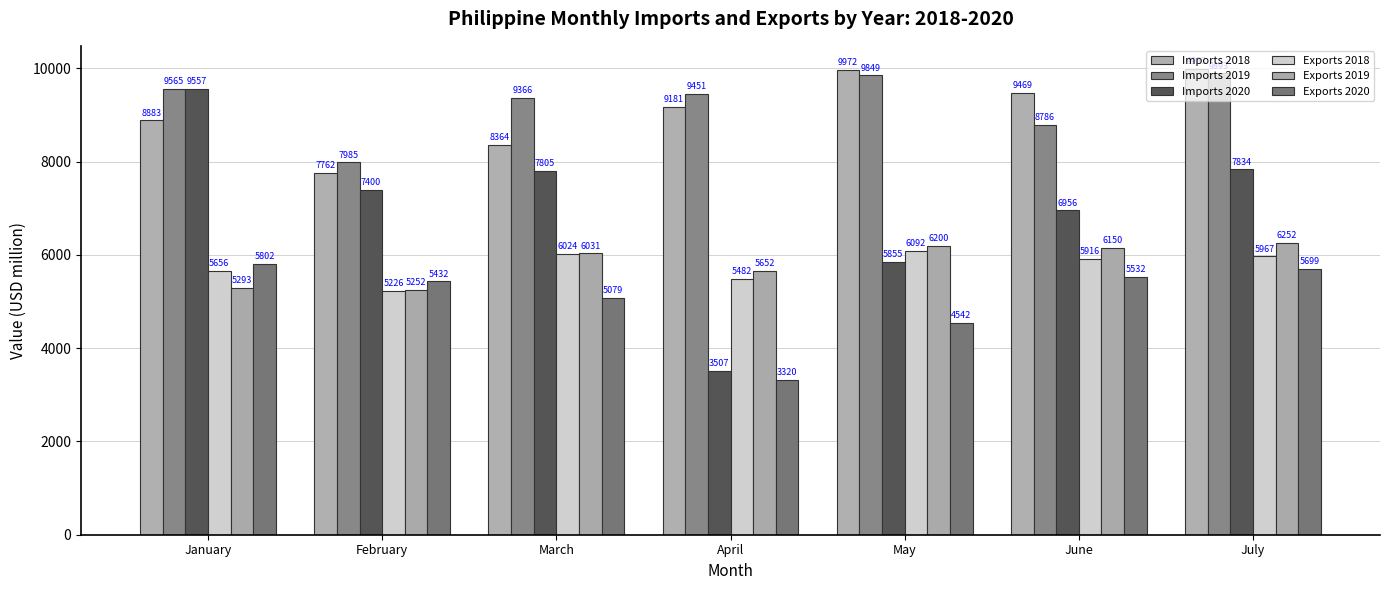

The value of Imports 2018 at March is 4539.1. True or false?

False